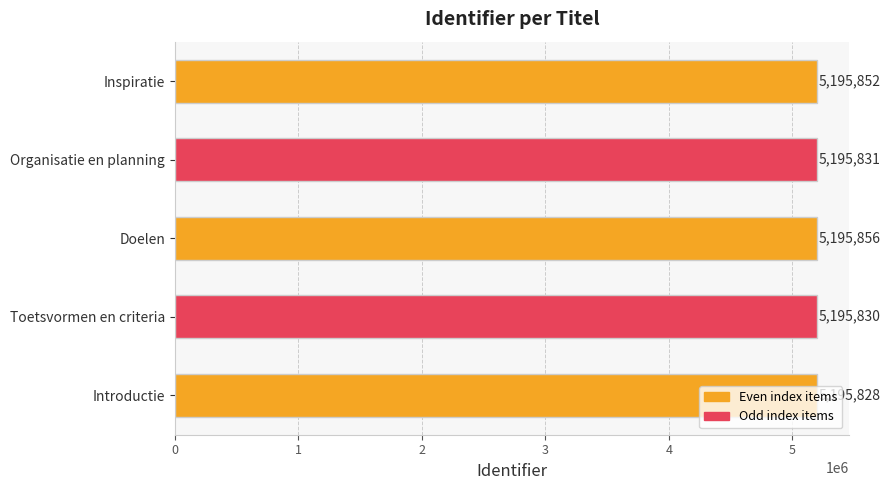

How many values are below 5195831?

2